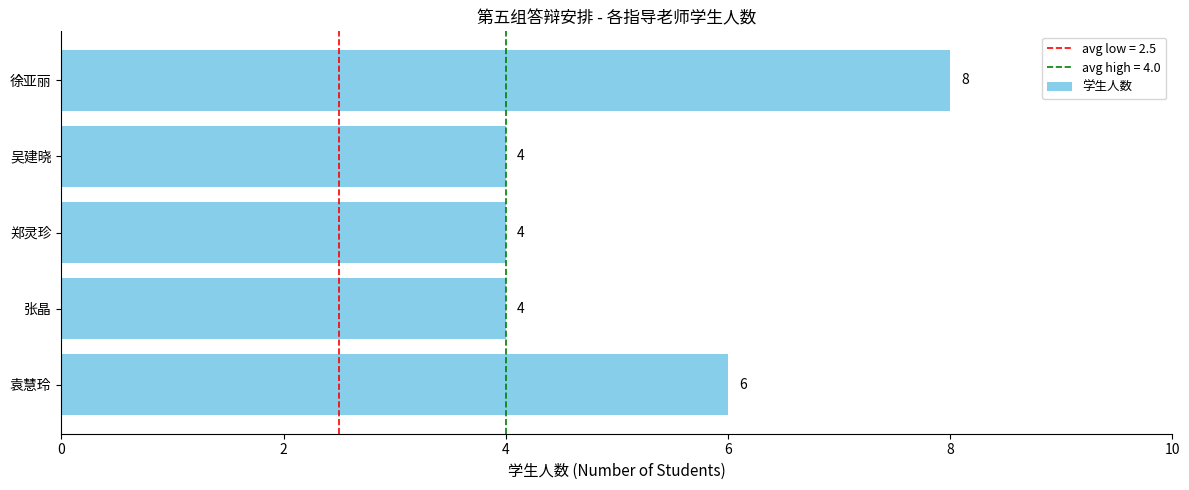

Reading top to bottom, list all the values displayed in this chart.

8	4	4	4	6